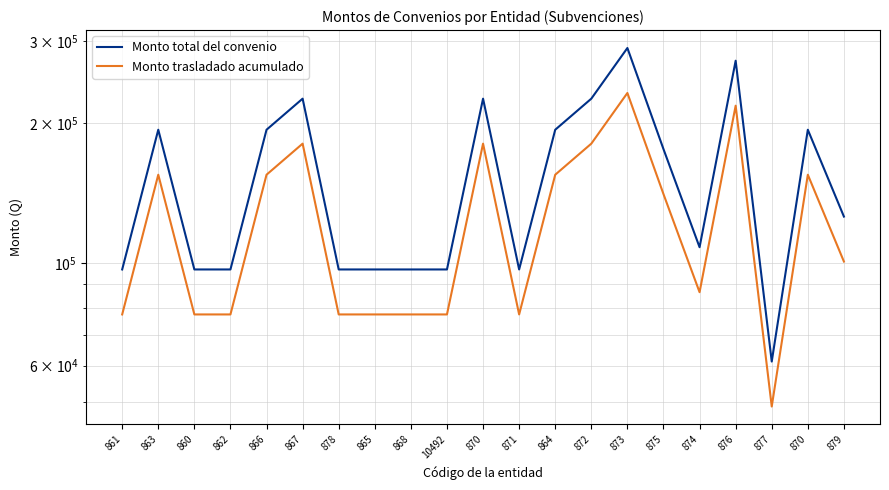

What is the value of the Monto total del convenio point at the 20th from the left?

225701.0